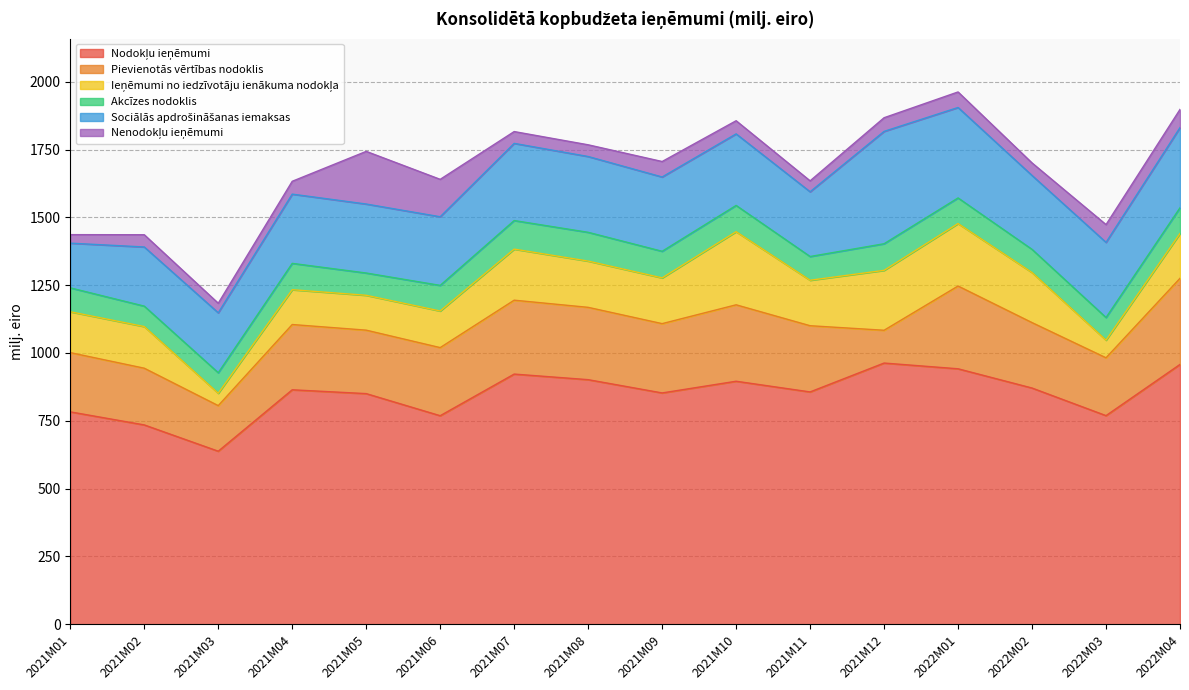

At 2021M11, list the series in order from smallest to largest.

Nenodokļu ieņēmumi, Akcīzes nodoklis, Ieņēmumi no iedzīvotāju ienākuma nodokļa, Sociālās apdrošināšanas iemaksas, Pievienotās vērtības nodoklis, Nodokļu ieņēmumi